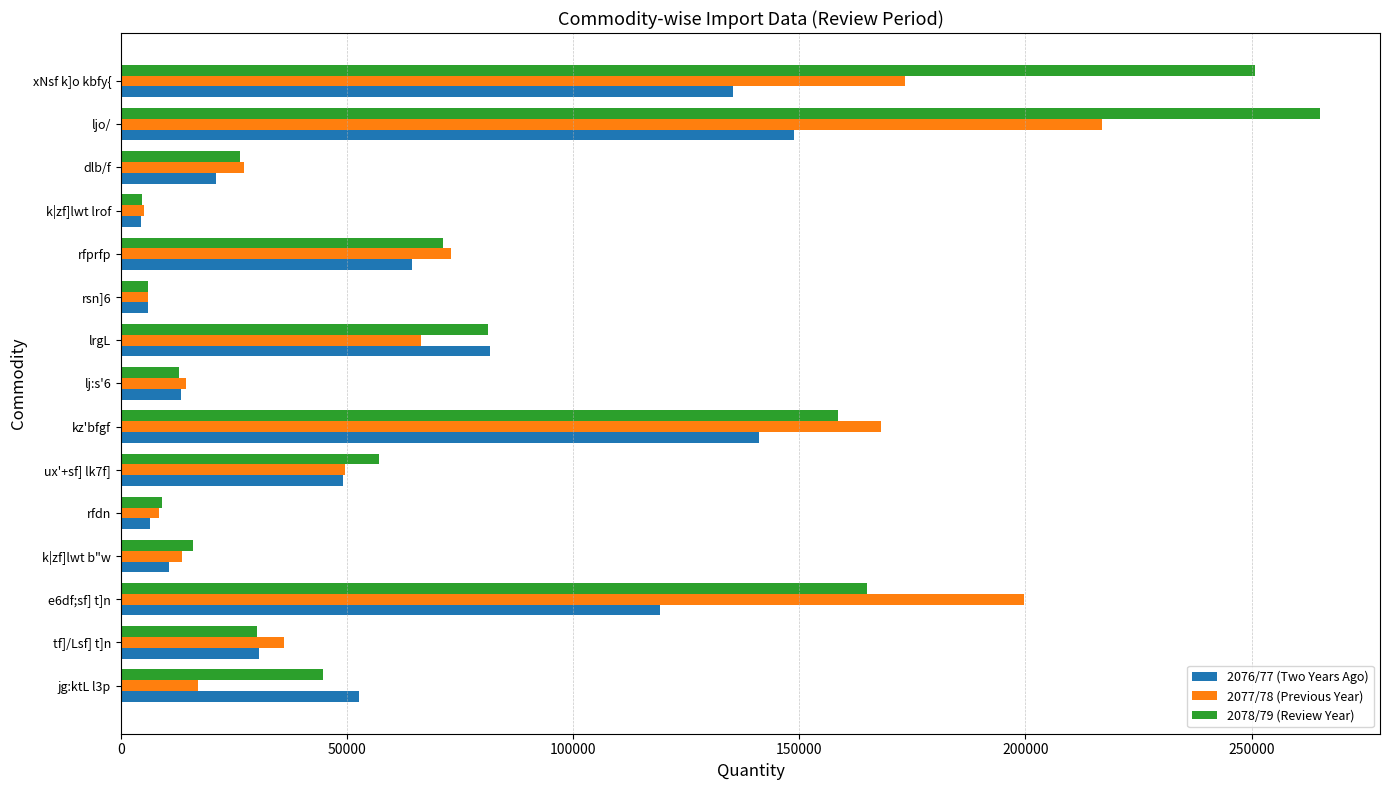

At how many categories does at least one series exceed 234766?

2